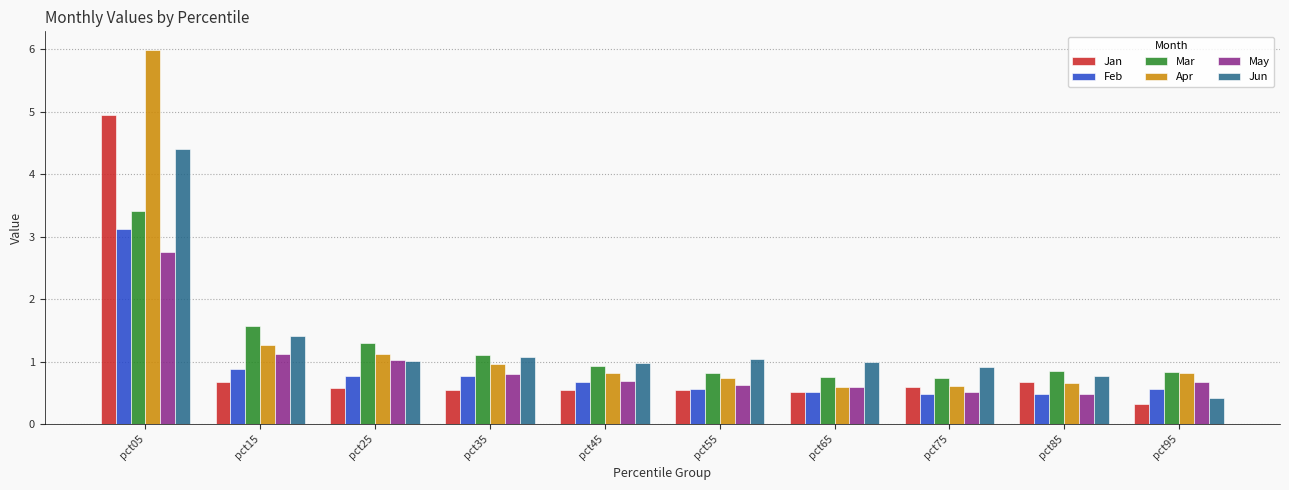

What is the total value across all series at pct05?

24.6